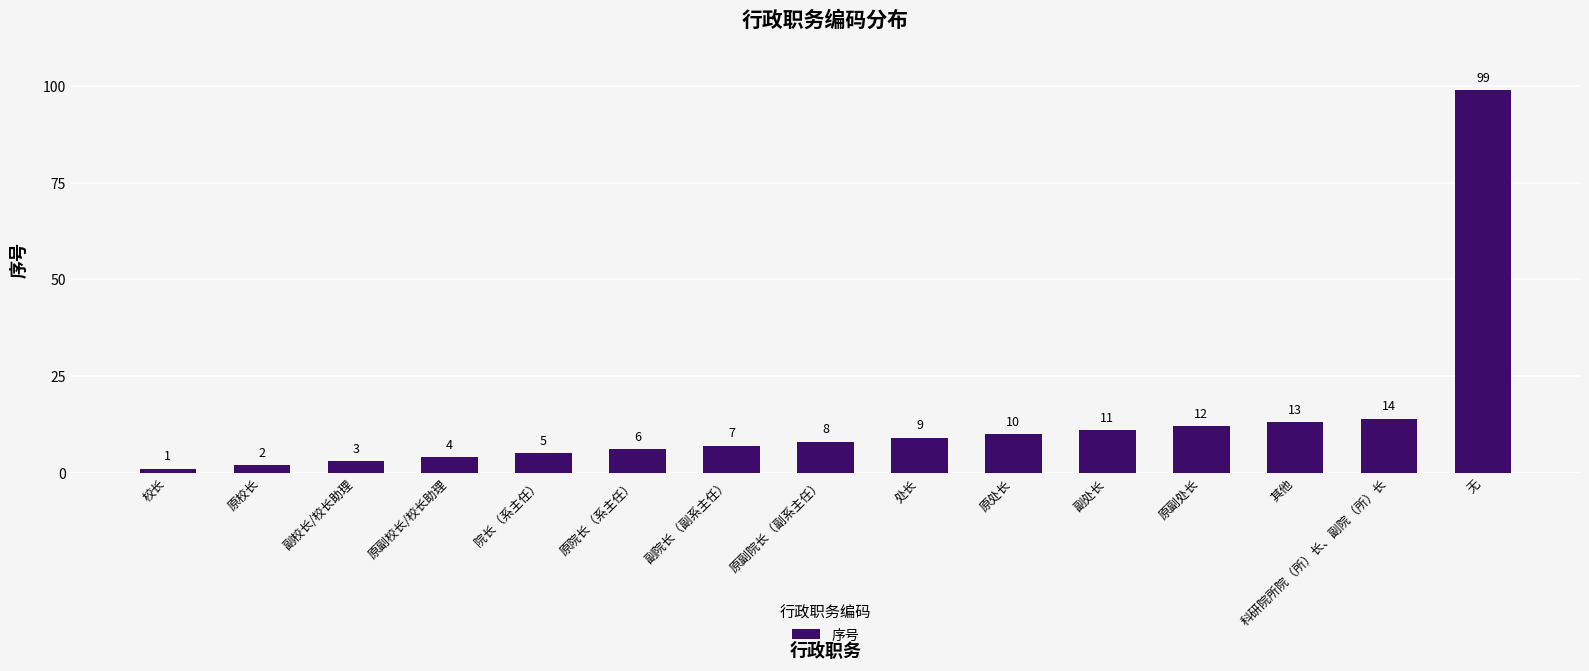

What is the difference between the maximum and minimum values?

98